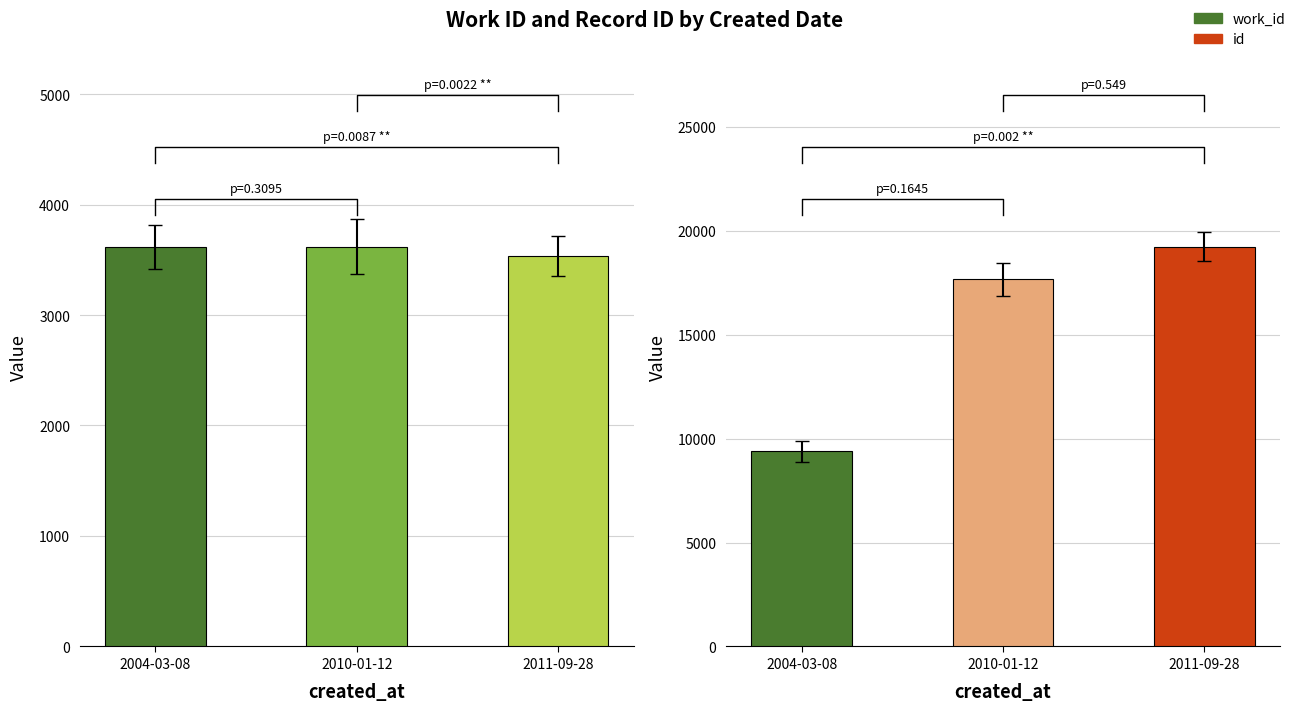

What is the label of the 1st bar from the left?

2004-03-08